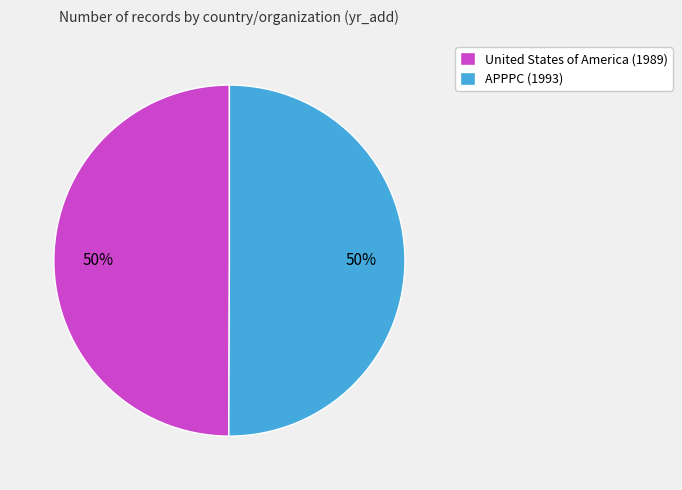

How many segments does this pie chart have?

2